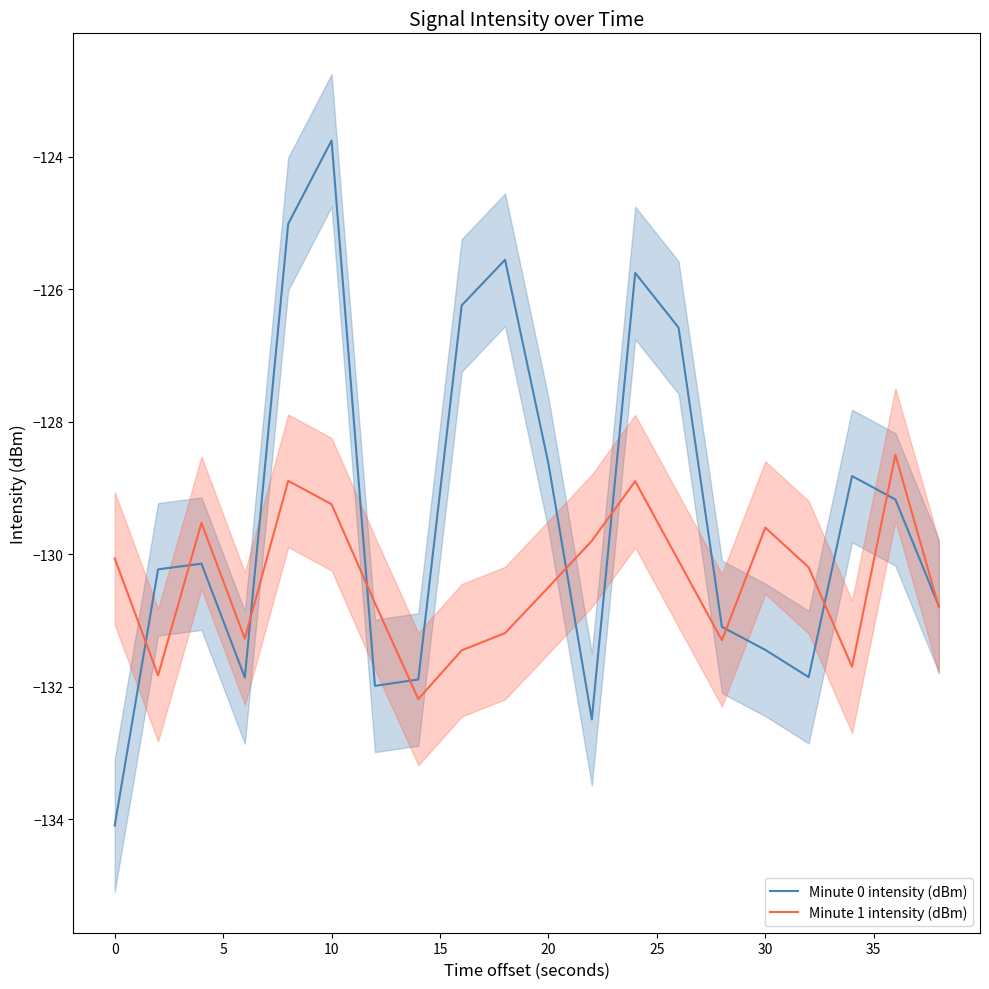

The value of Minute 1 intensity (dBm) at 10 is -234.6. True or false?

False